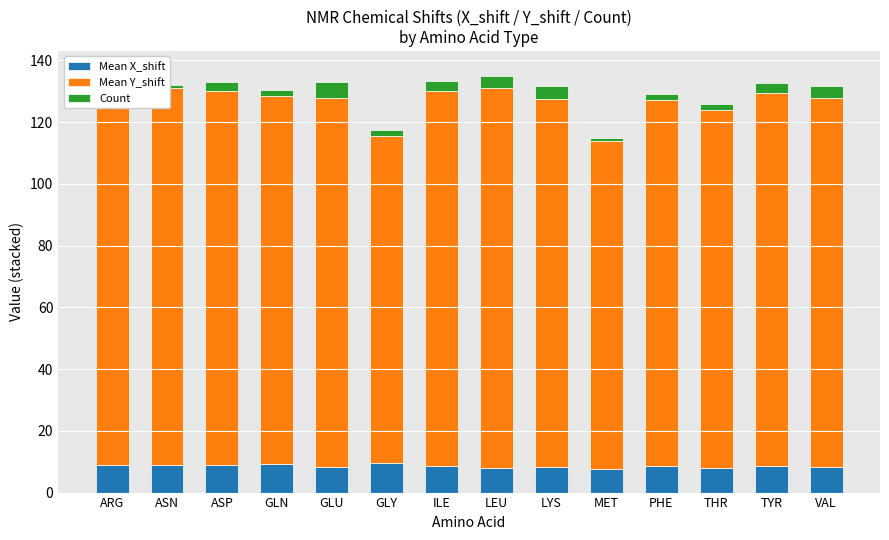

What is the label of the 11th bar from the right?

GLN